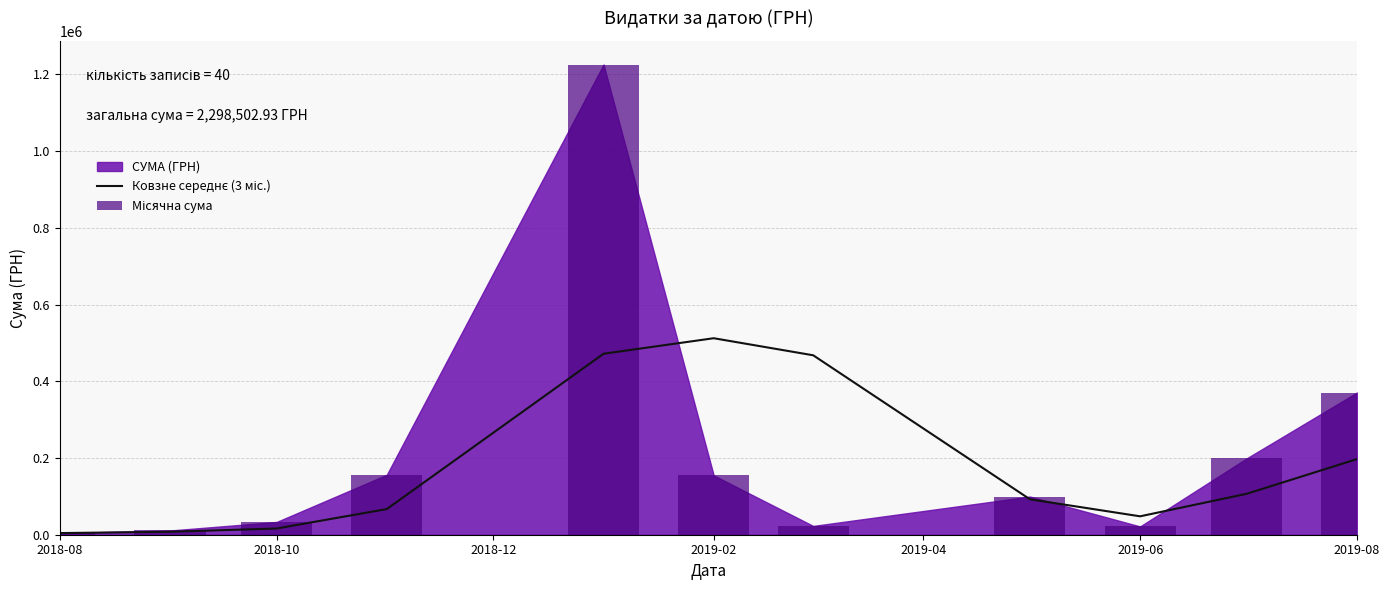

What is the sum of the Місячна сума values at 2019-02 and 2018-12?

189587.3